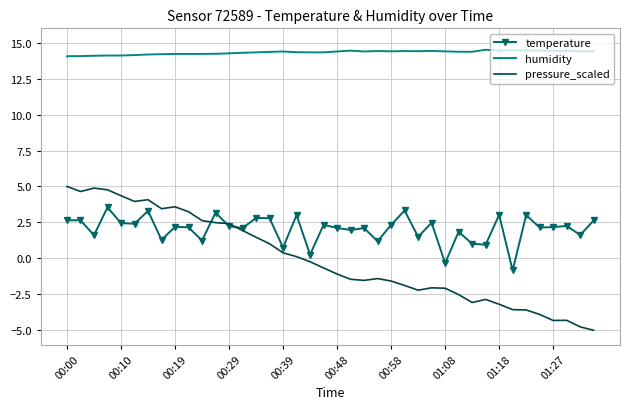

Which series has the largest total across all categories?

humidity